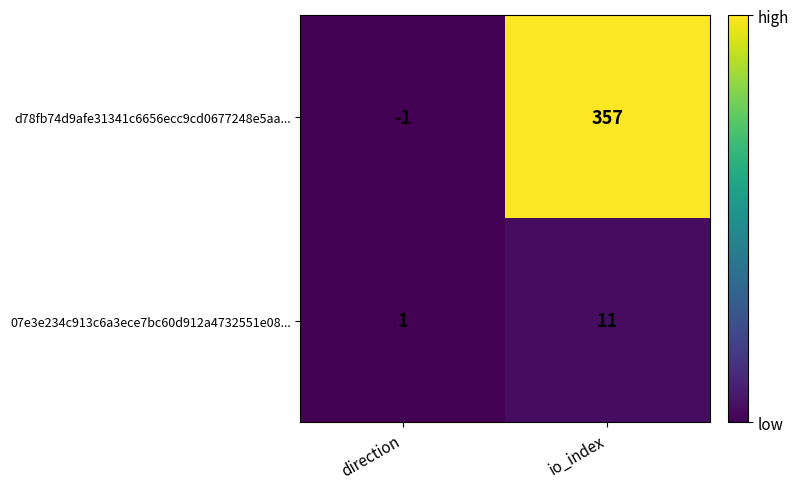

At direction, list the series in order from smallest to largest.

d78fb74d9afe31341c6656ecc9cd0677248e5aa..., 07e3e234c913c6a3ece7bc60d912a4732551e08...